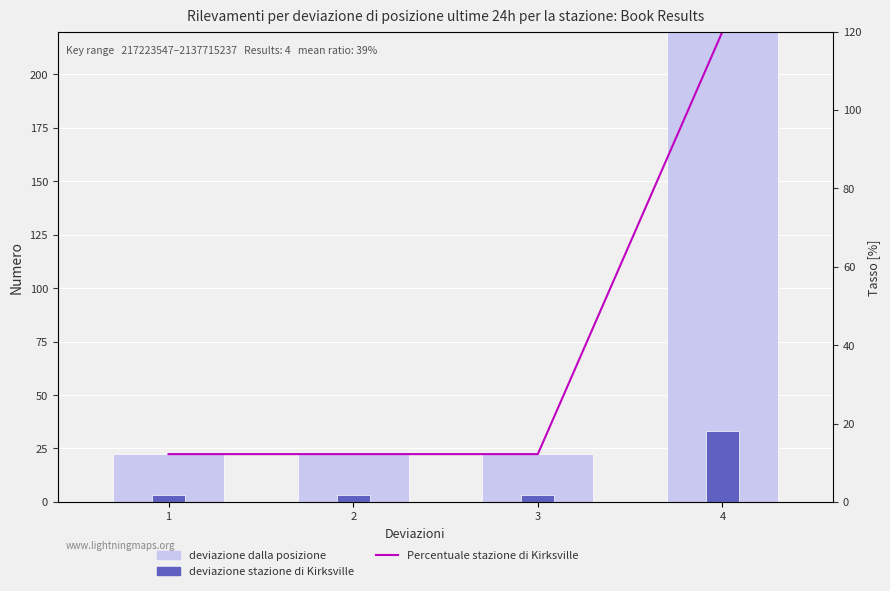

What is the average value of the deviazione dalla posizione series?

71.8